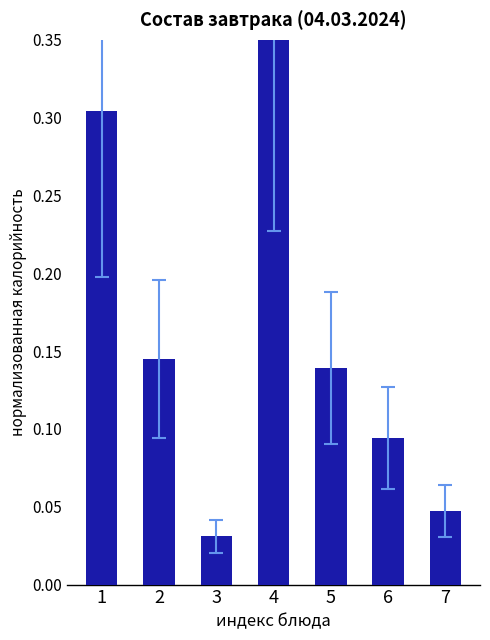

What is the difference between the values at 1 and 2?

0.2